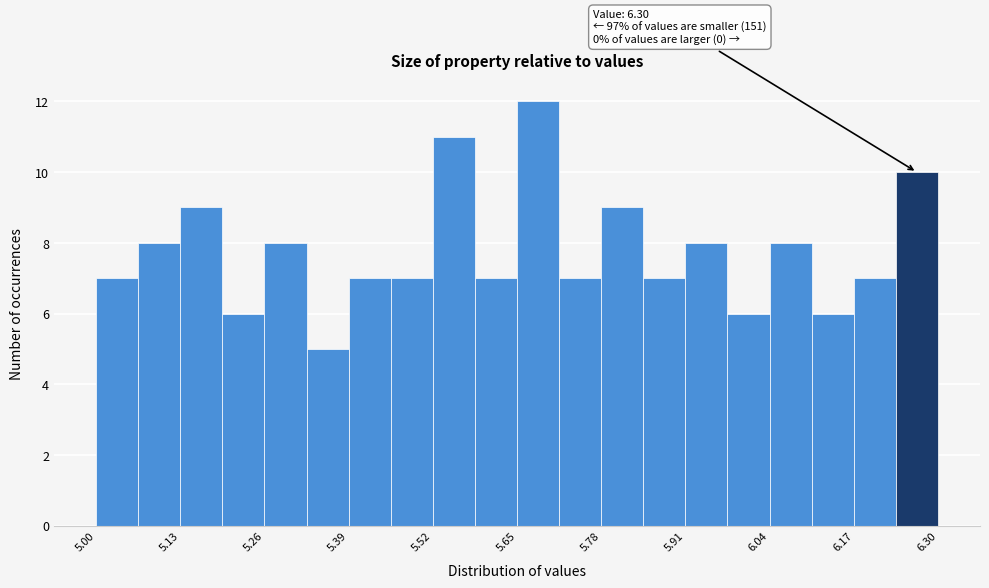

Read against the x-axis, roughly where is the centre of the tallest bar?

5.68